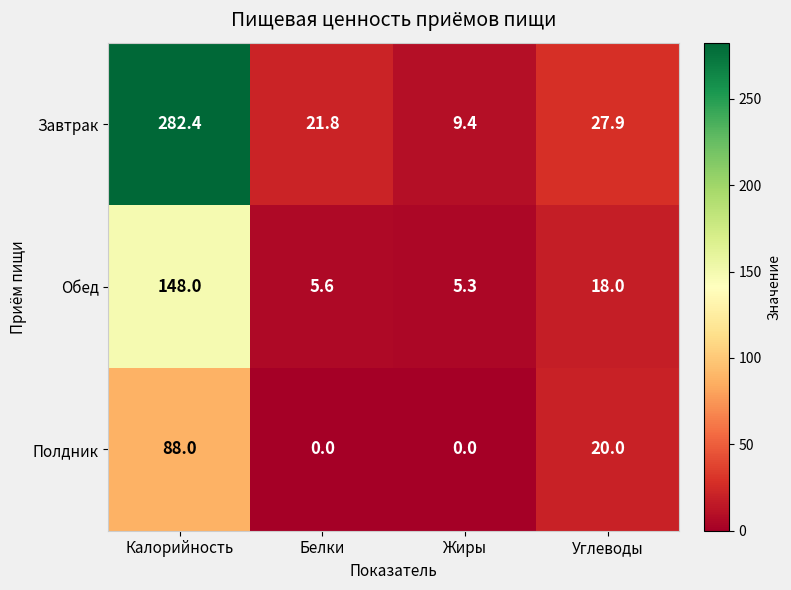

Read the Полдник value at Калорийность.

88.0